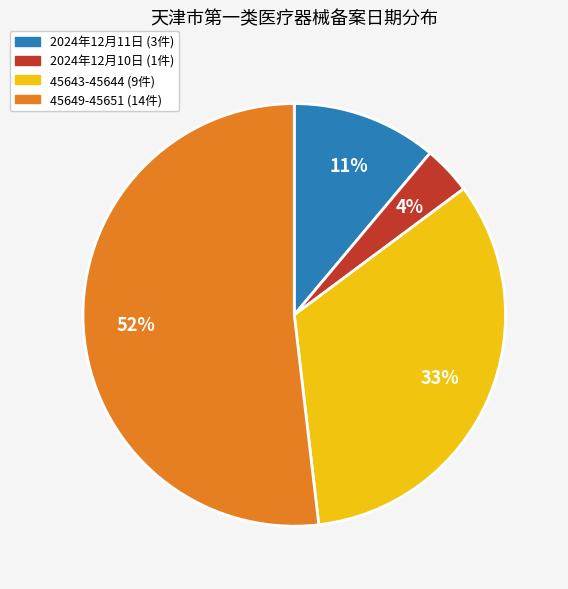

To the nearest percent, what is the average slice percentage?

25%